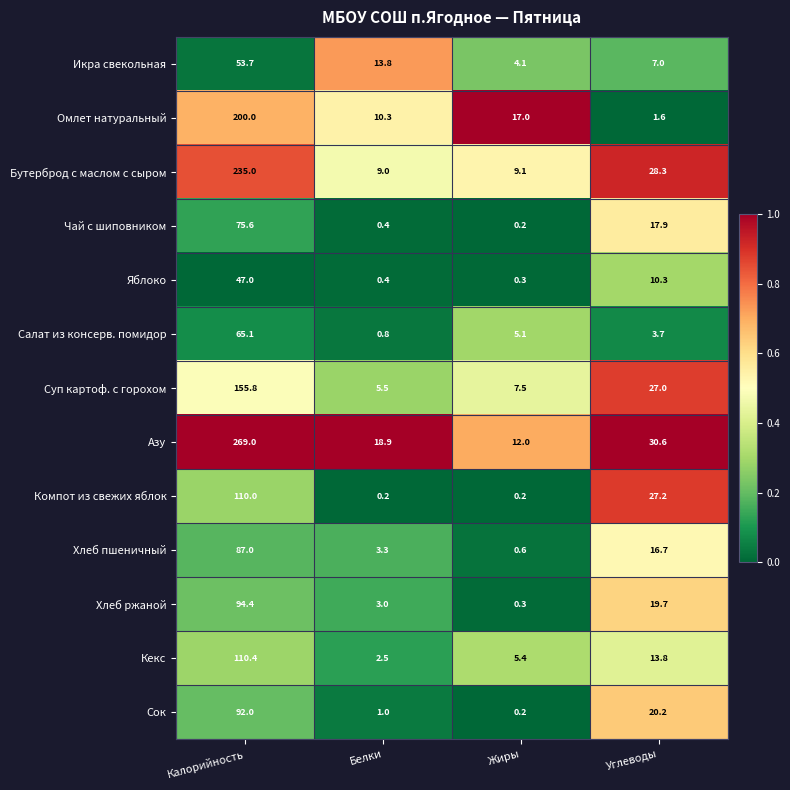

At how many categories does at least one series exceed 0?

4